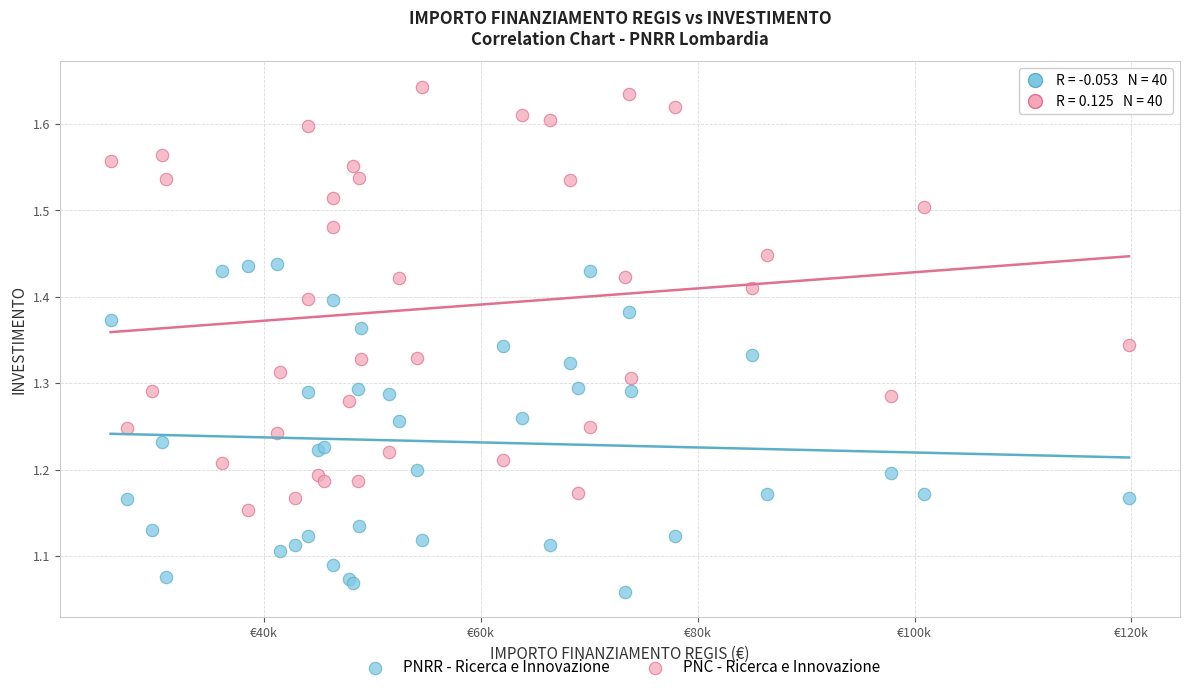

Which series has the widest spread of Y values?

PNC - Ricerca e Innovazione